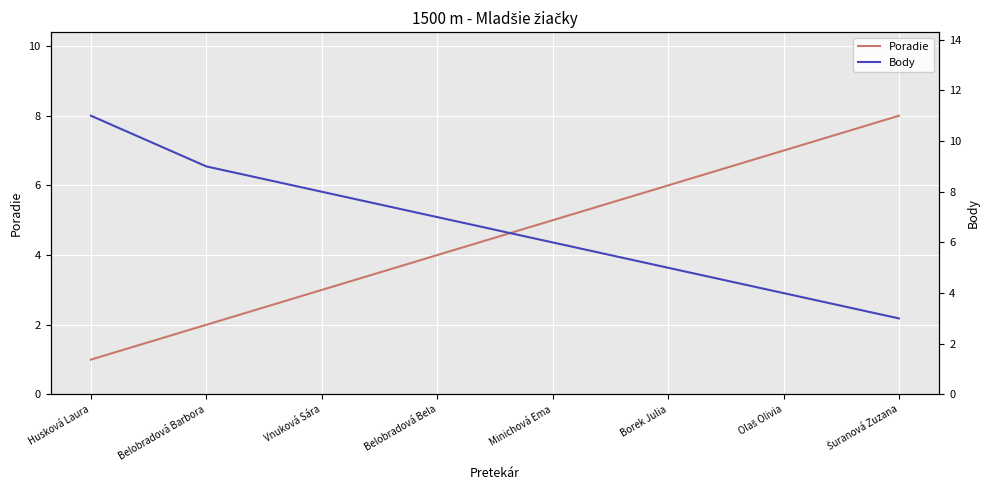

Between Husková Laura and Vnuková Sára, which series saw the biggest shift?

Body